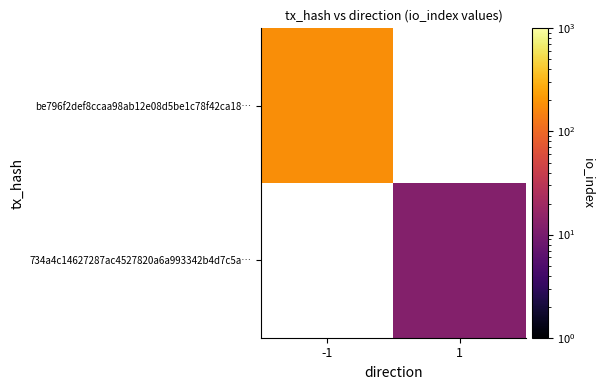

The value of be796f2def8ccaa98ab12e08d5be1c78f42ca18… at -1 is 317.1. True or false?

False